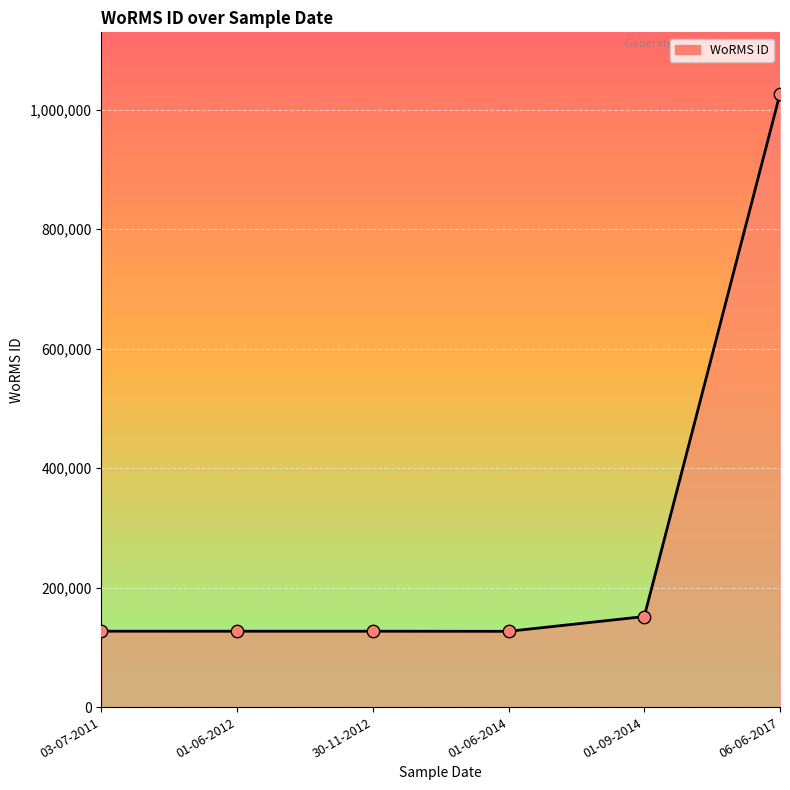

Approximately how many times larger is the value at 06-06-2017 compared to 01-09-2014?

6.8